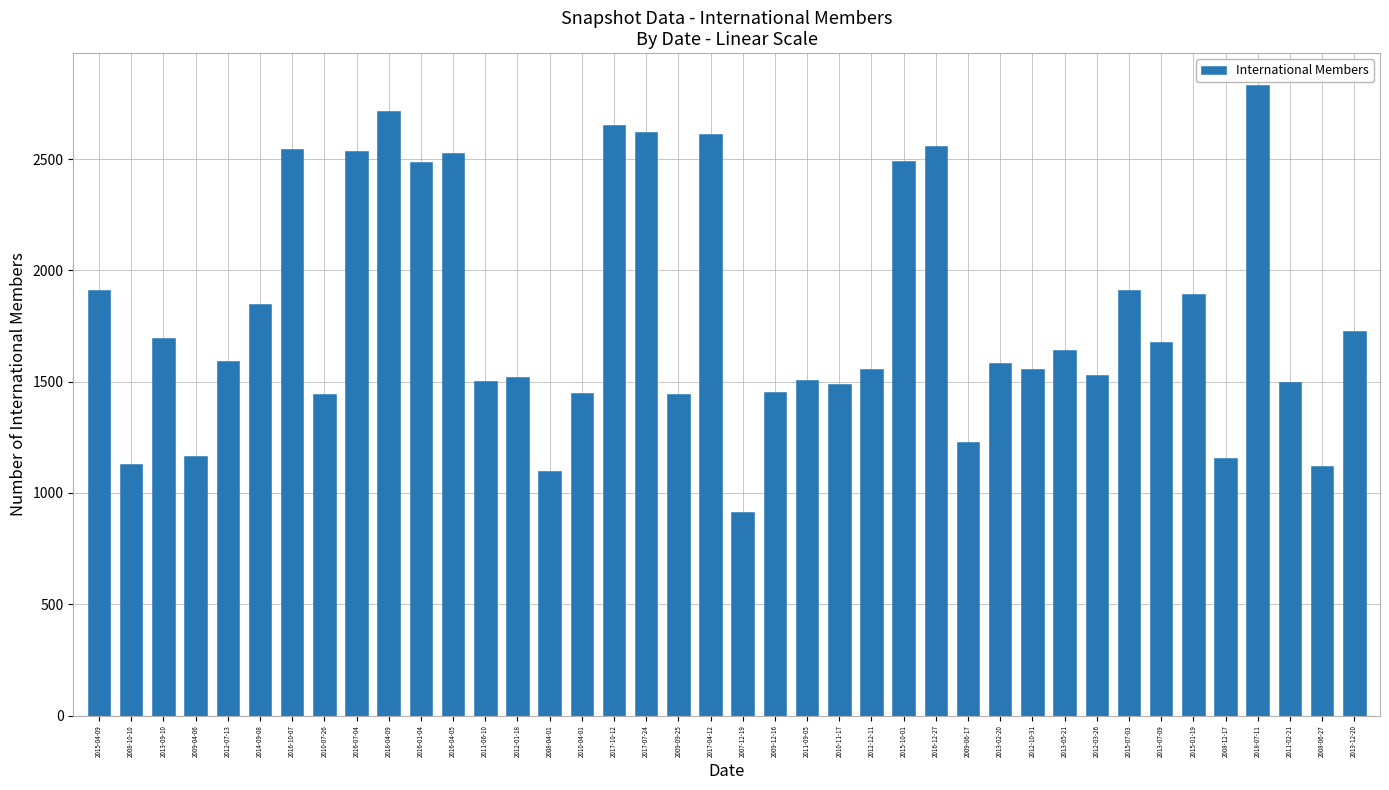

How many data points are less than 1592?

20